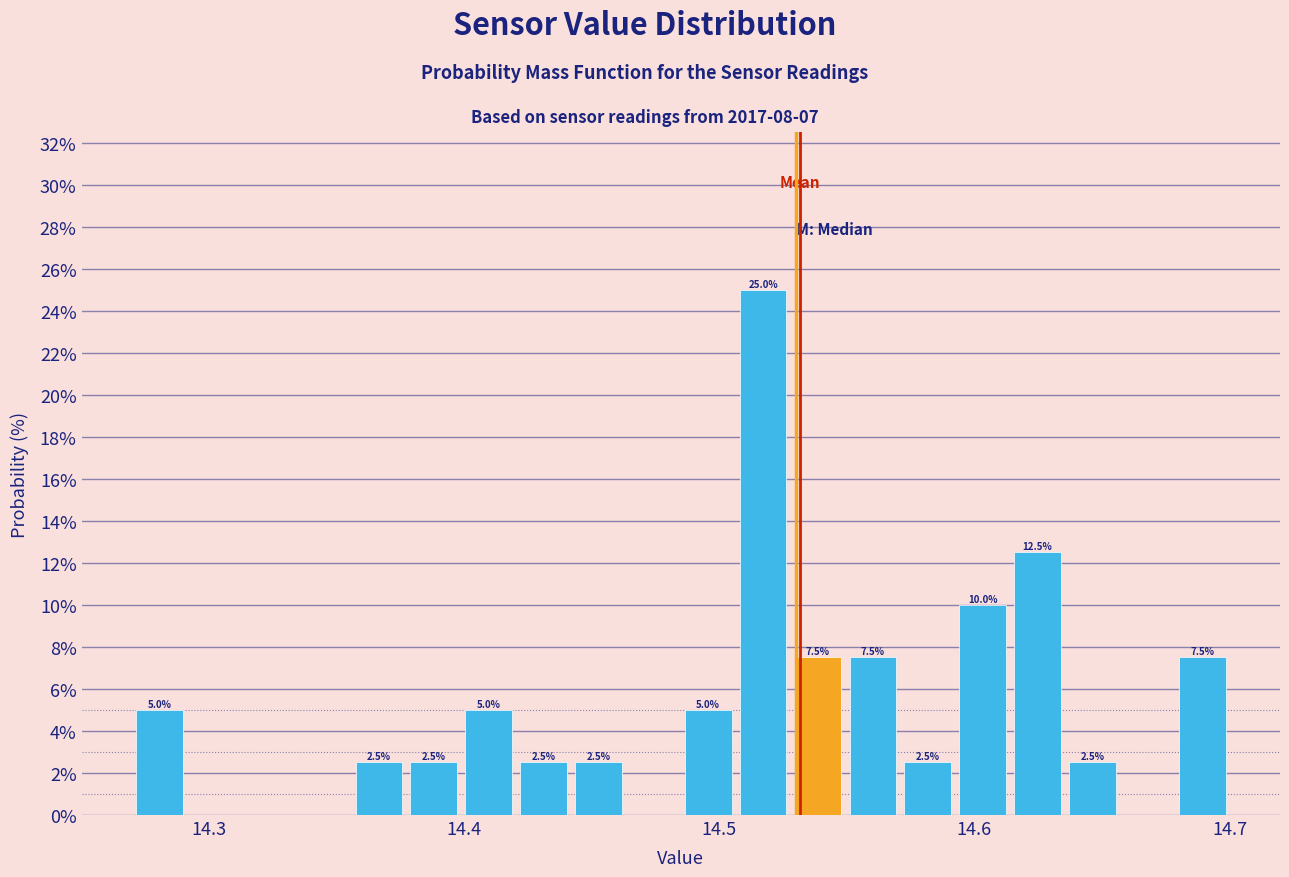

Around what value on the x-axis is the tallest bar? Give the approximate position of its centre, as read against the axis.

14.52